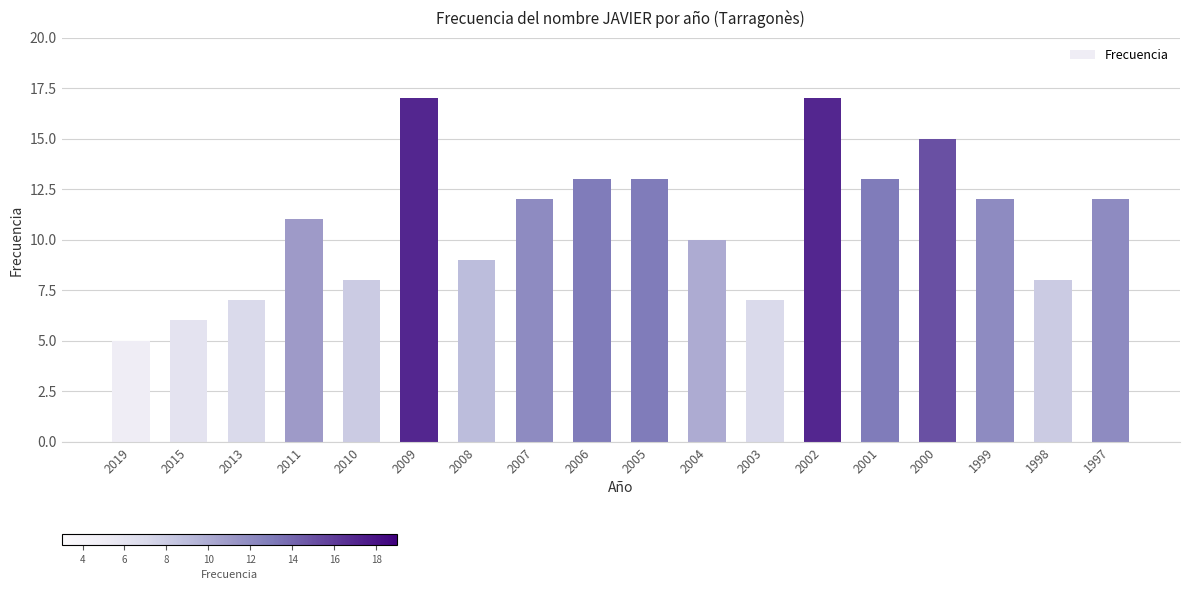

How many data points are less than 12?

9